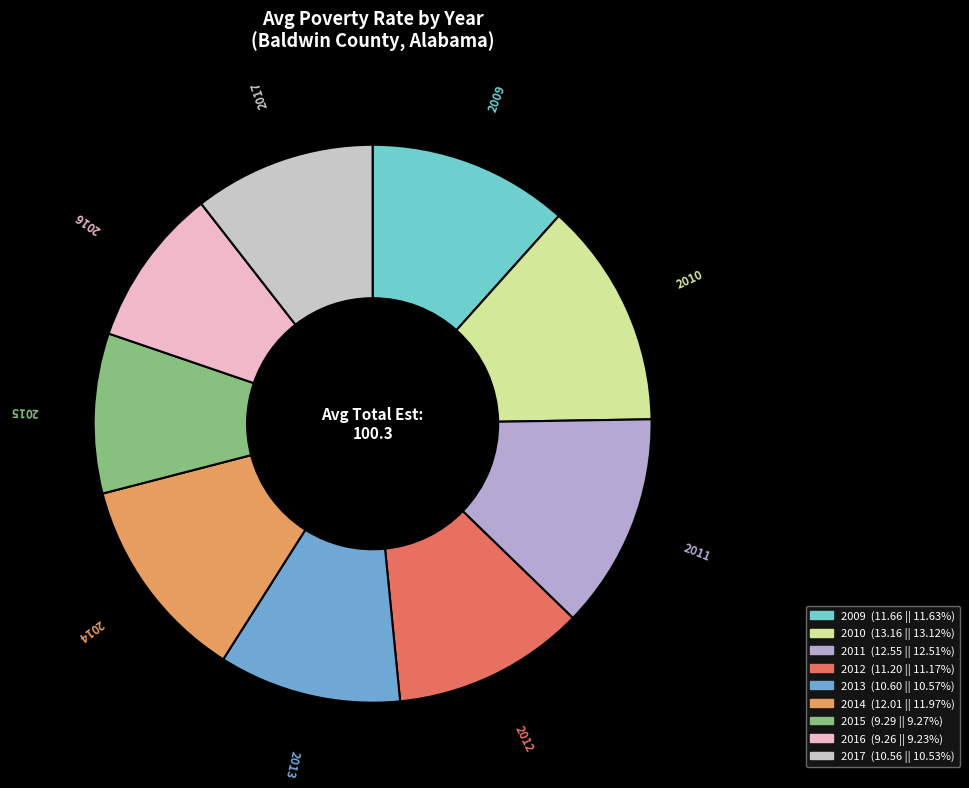

Which category has the biggest portion of the pie?

2010